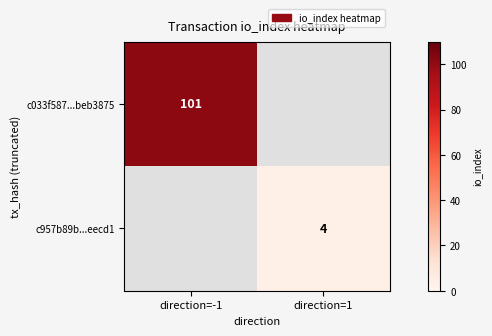

The c033f587...beb3875 series shows 133 at direction=-1. True or false?

False